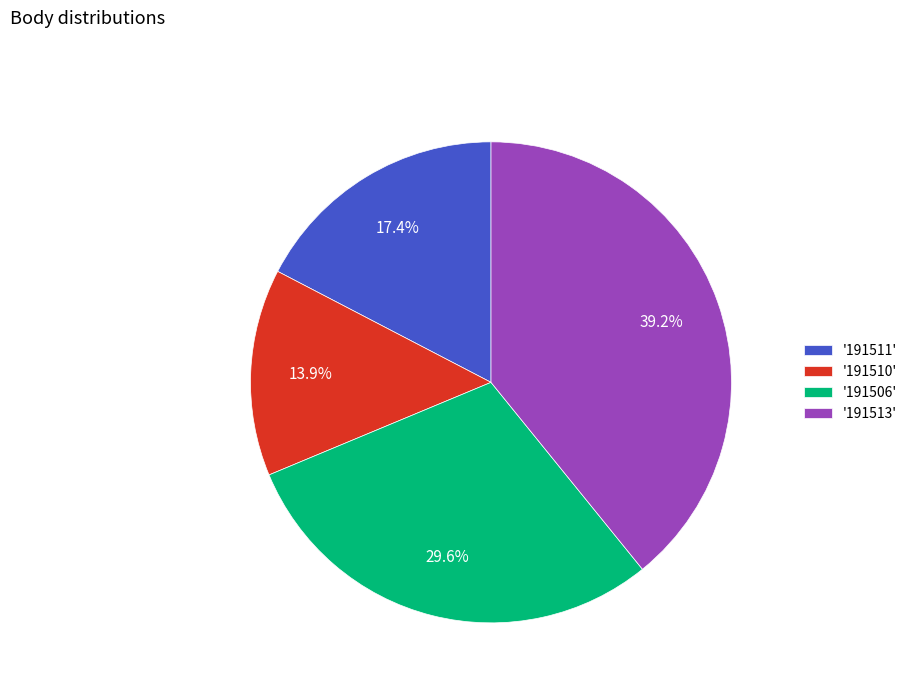

Between '191506' and '191511', which is larger?

'191506'